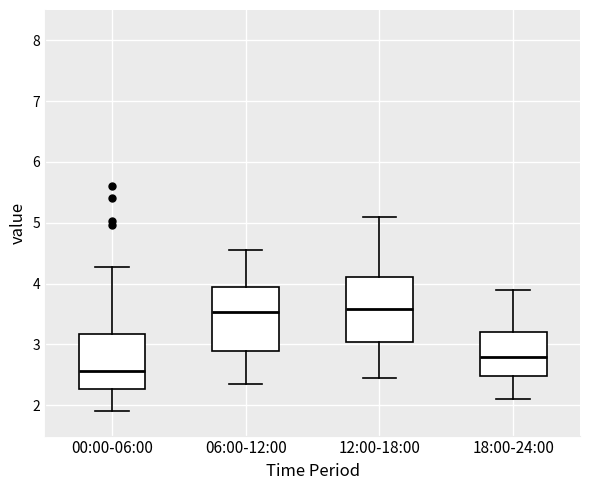

Where does the upper whisker of the box for 06:00-12:00 end on the y-axis? The values are not printed on the chart, so give them approximately, as read against the axis.

4.6